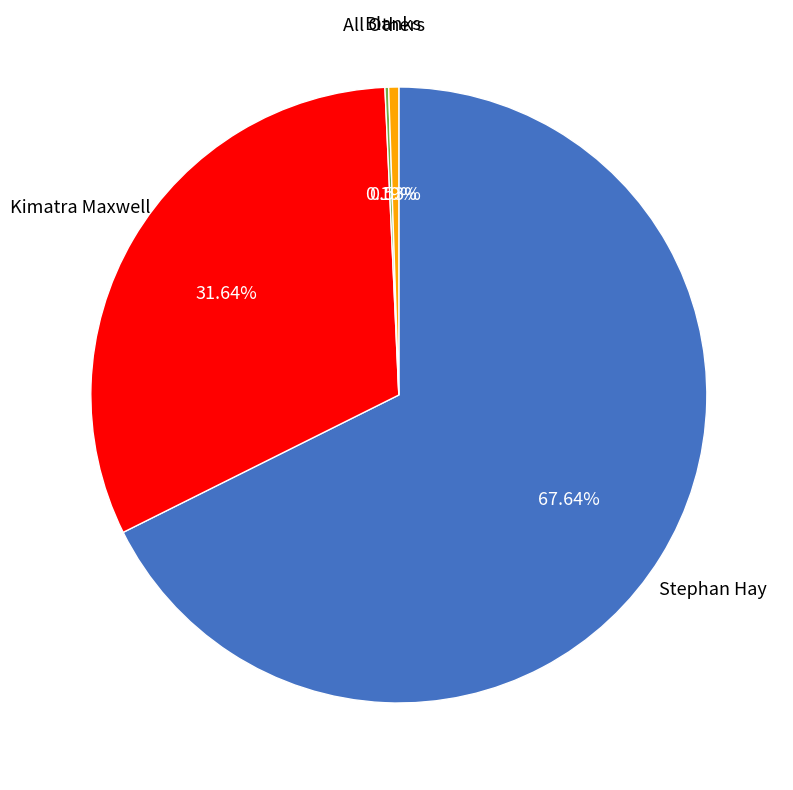

Does Stephan Hay account for over 50% of the chart?

Yes